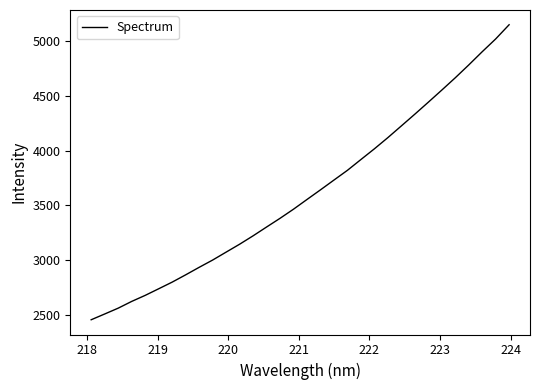

How many lines are shown in the chart?

1